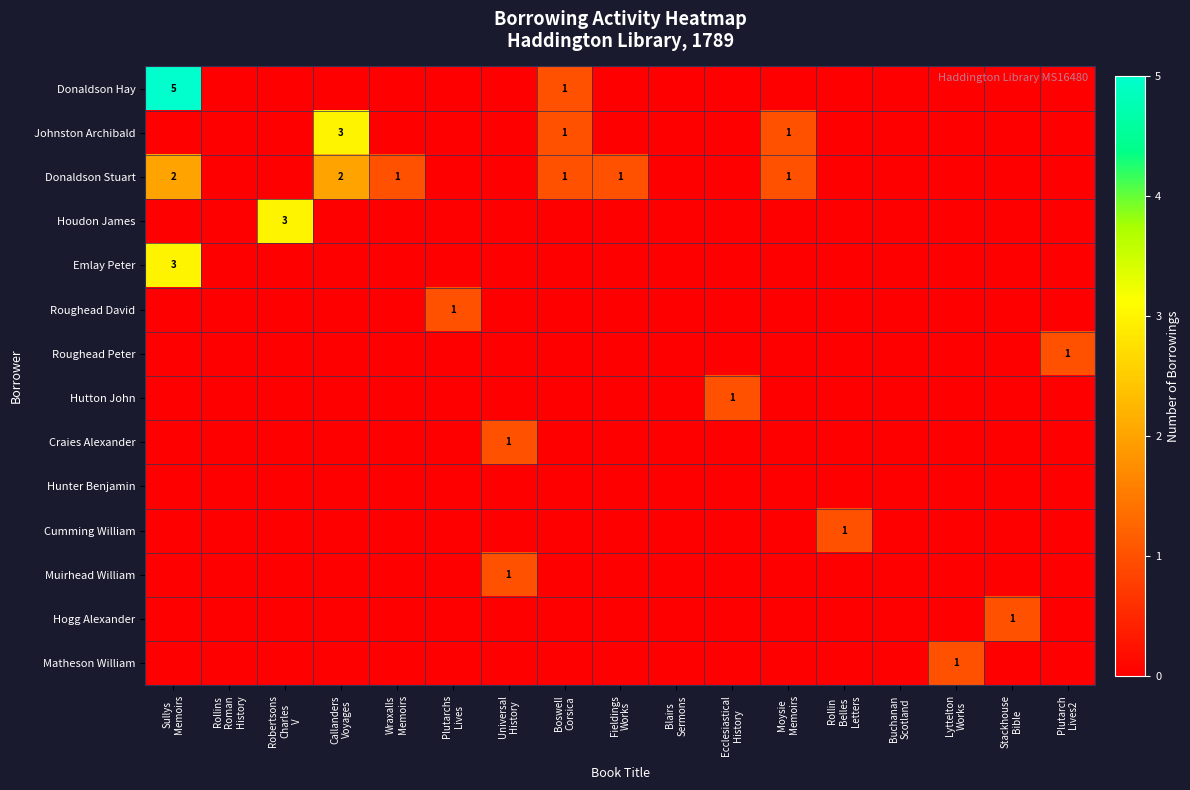

Rank the series at Plutarch Lives2 from highest to lowest value.

Roughead Peter, Donaldson Hay, Johnston Archibald, Donaldson Stuart, Houdon James, Emlay Peter, Roughead David, Hutton John, Craies Alexander, Hunter Benjamin, Cumming William, Muirhead William, Hogg Alexander, Matheson William